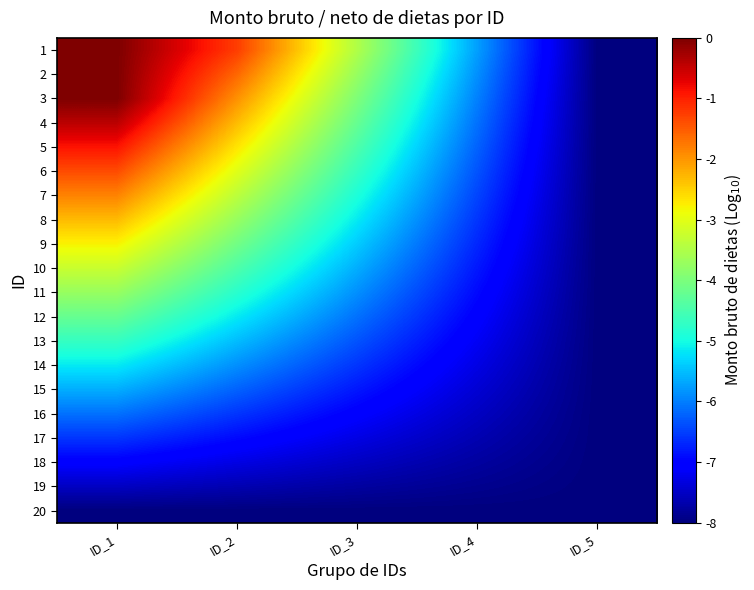

Which label corresponds to the smallest value in the chart?

ID_5